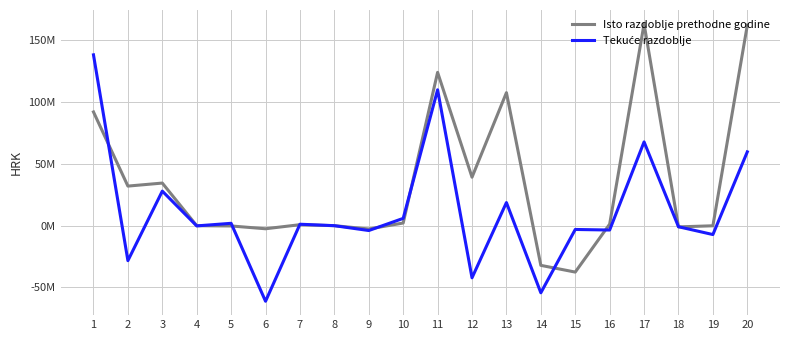

True or false: Tekuće razdoblje has a value of -7.2 at 19.

True